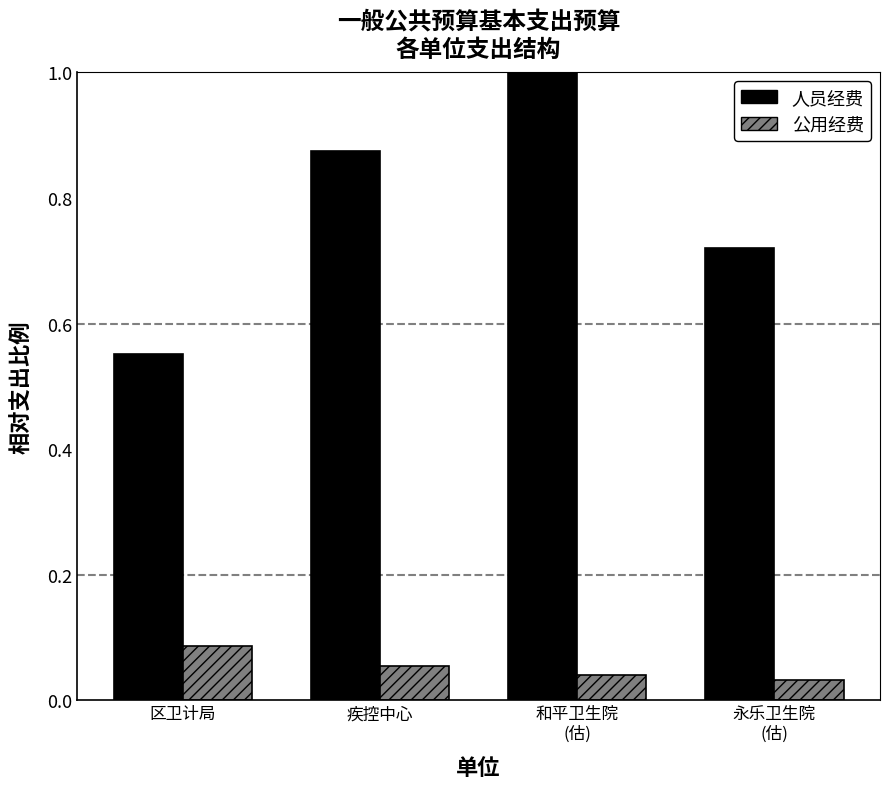

Which series has the largest range (max minus min)?

人员经费